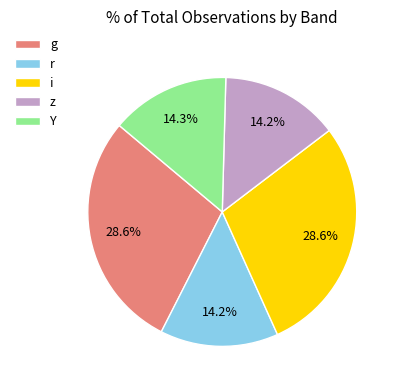

Is there any slice that represents more than half of the pie?

No